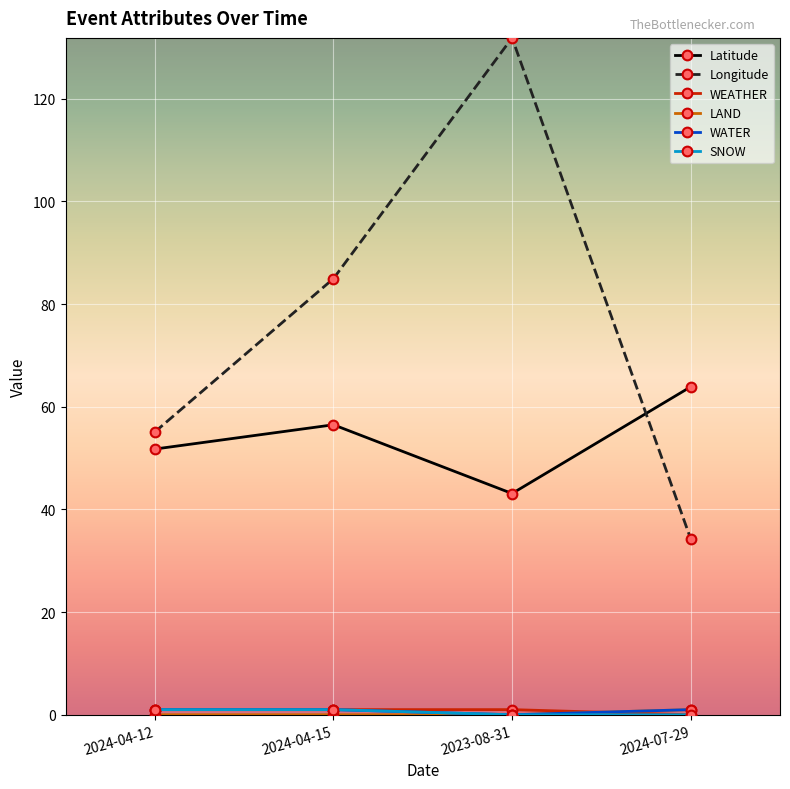

What position from the left is 2024-07-29?

4